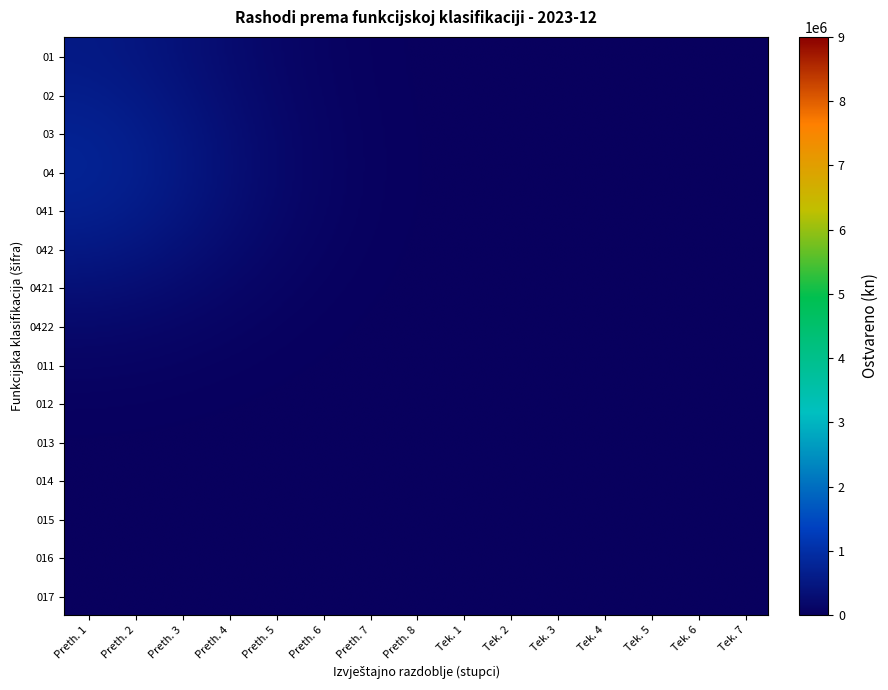

How many categories are shown in the chart?

15